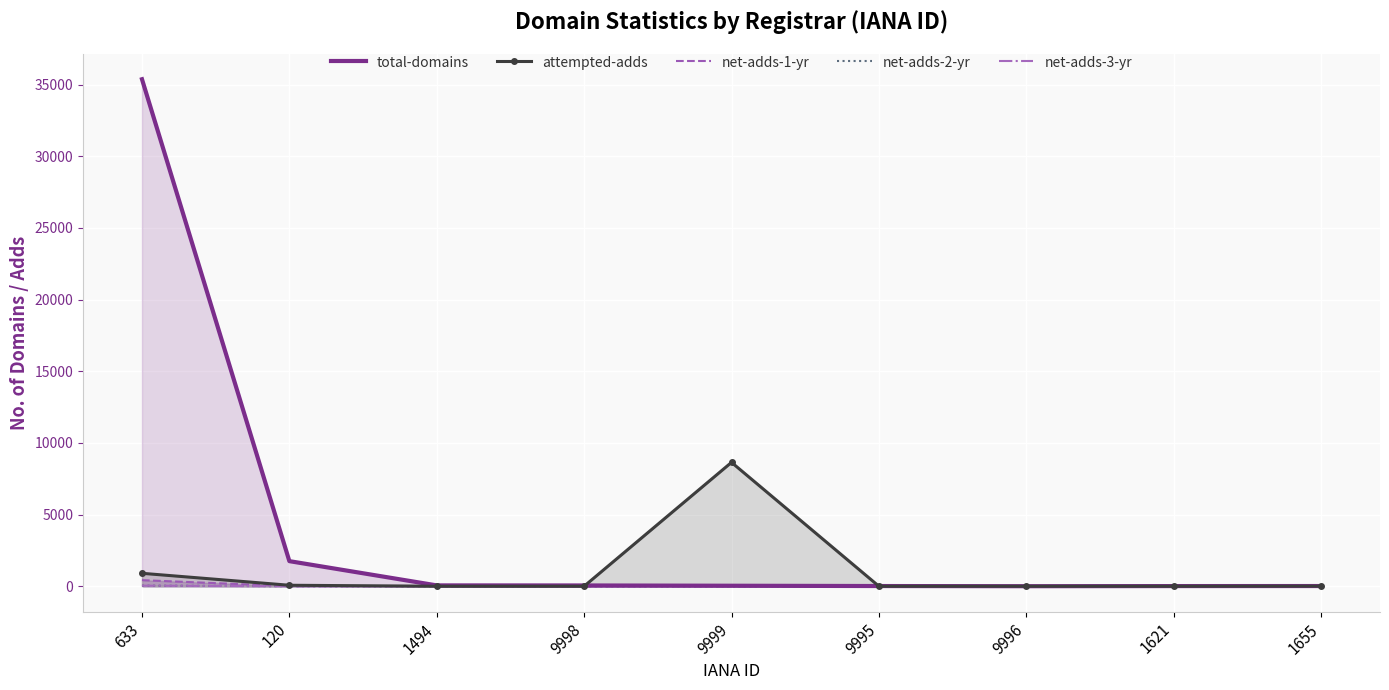

At how many categories does at least one series exceed 32180?

1